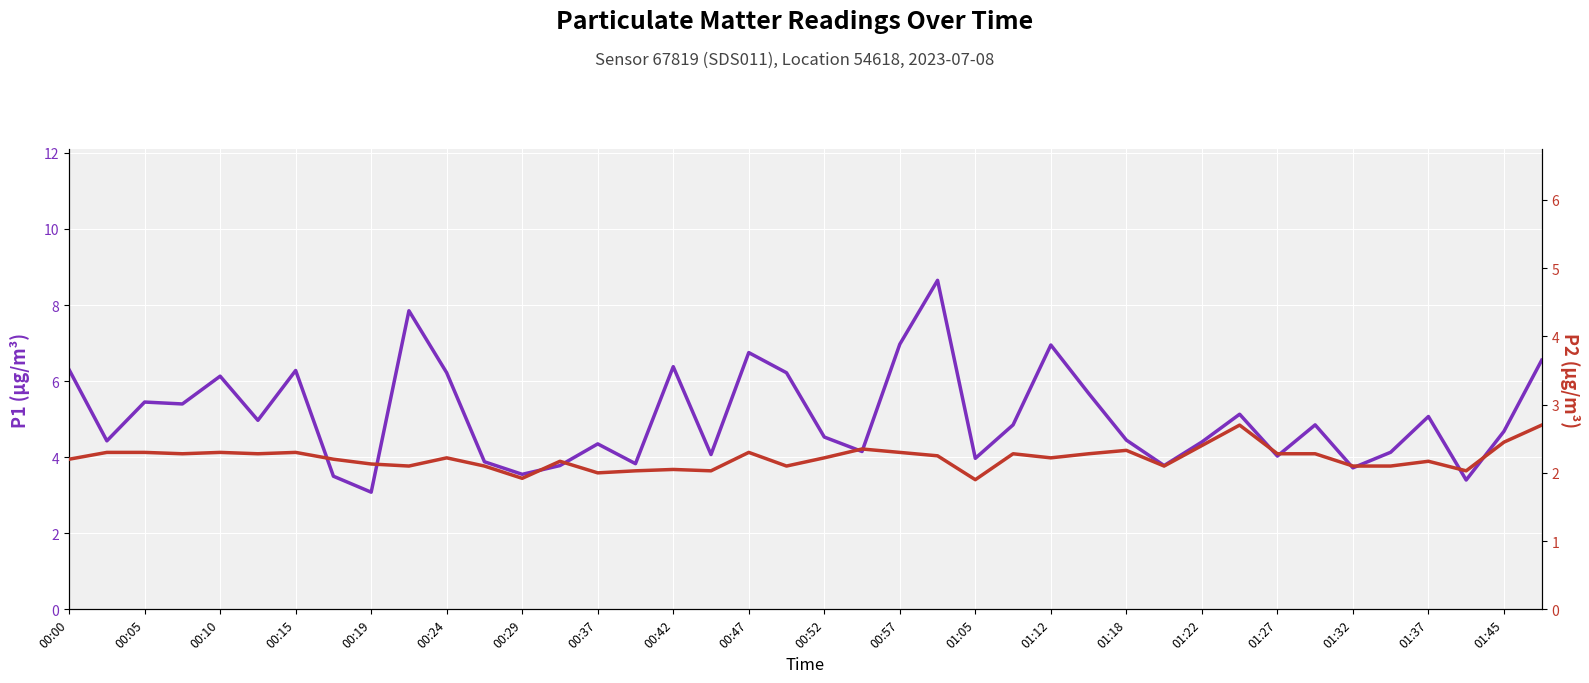

What is the difference between the maximum and second lowest values in the P1 series?

5.2